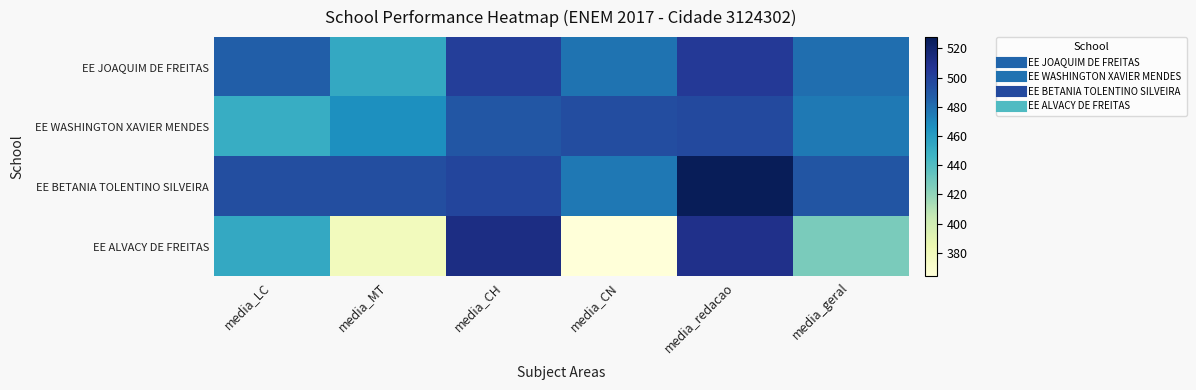

Which series has the largest total across all categories?

EE BETANIA TOLENTINO SILVEIRA